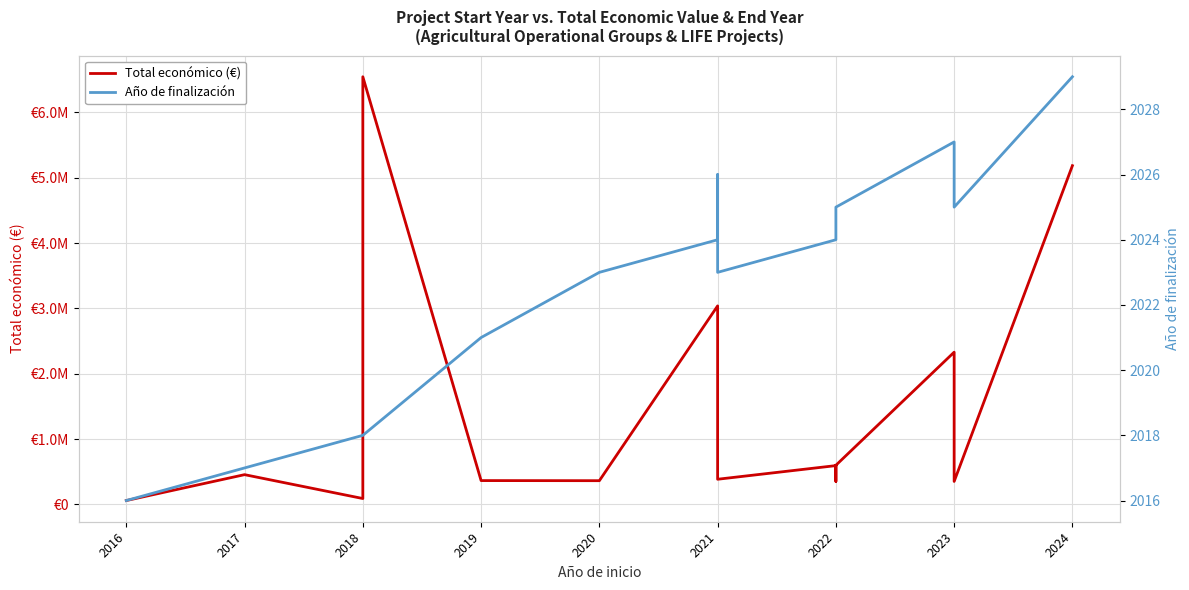

Rank the series by their average value, from highest to lowest.

Total económico (€), Año de finalización